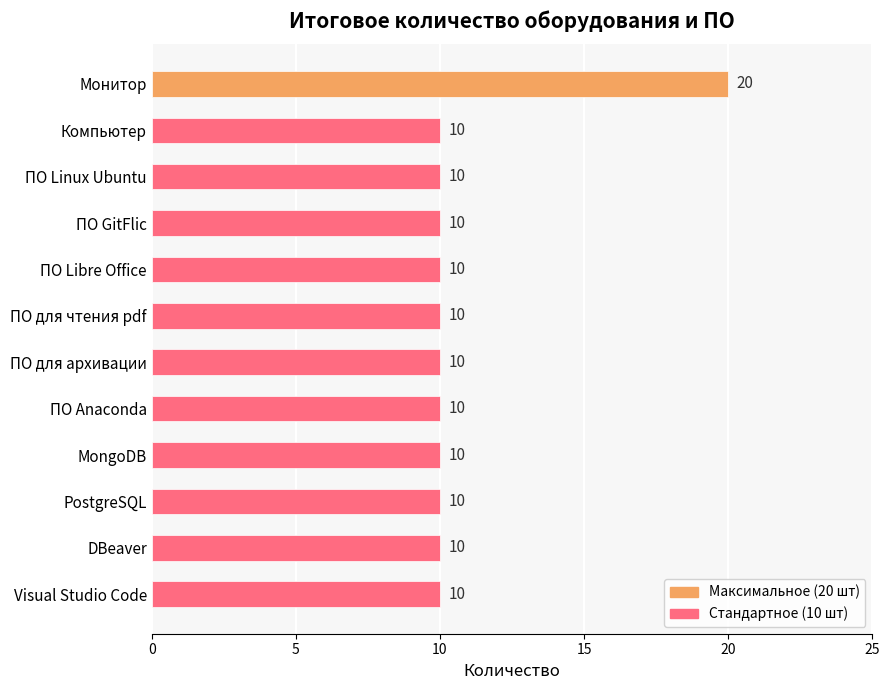

What is the greatest value displayed?

20